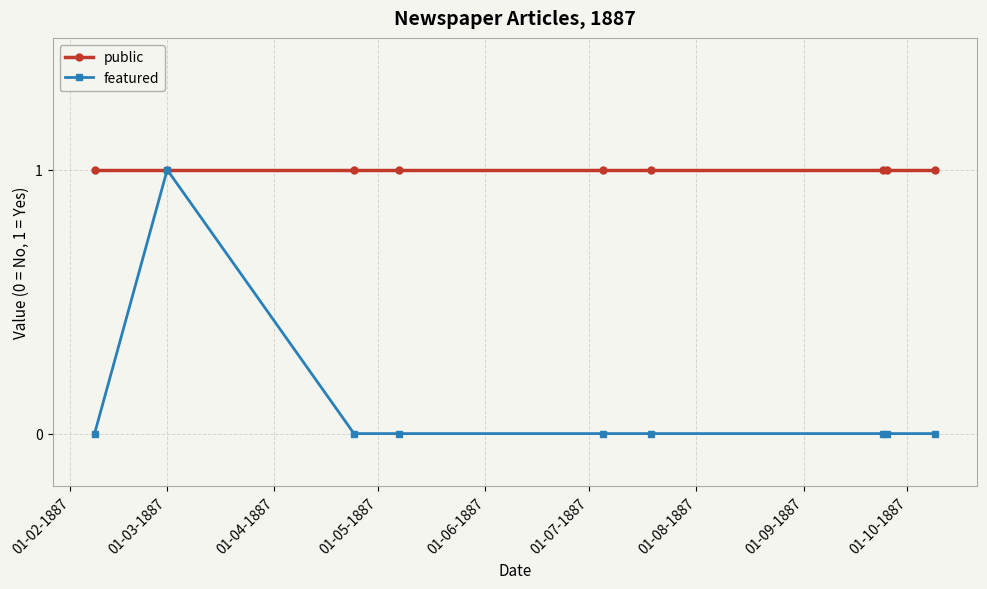

How many lines are shown in the chart?

2